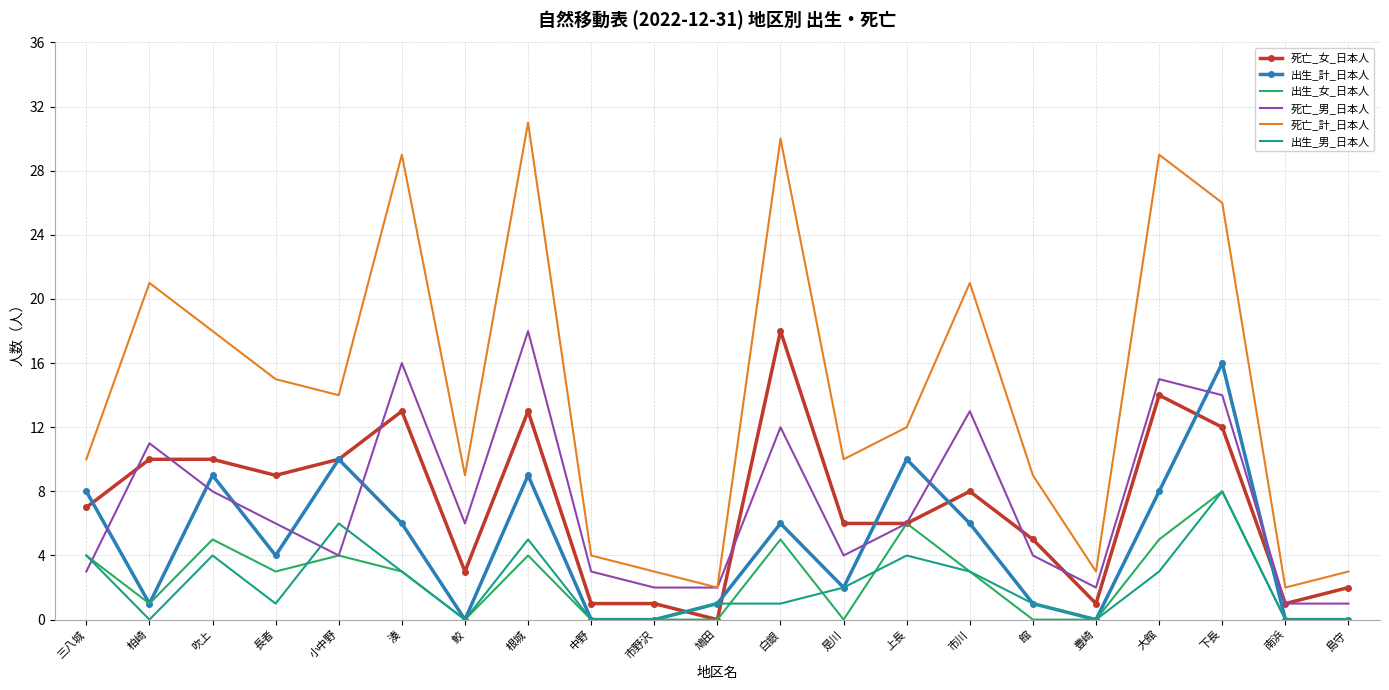

What position from the left is 島守?

21